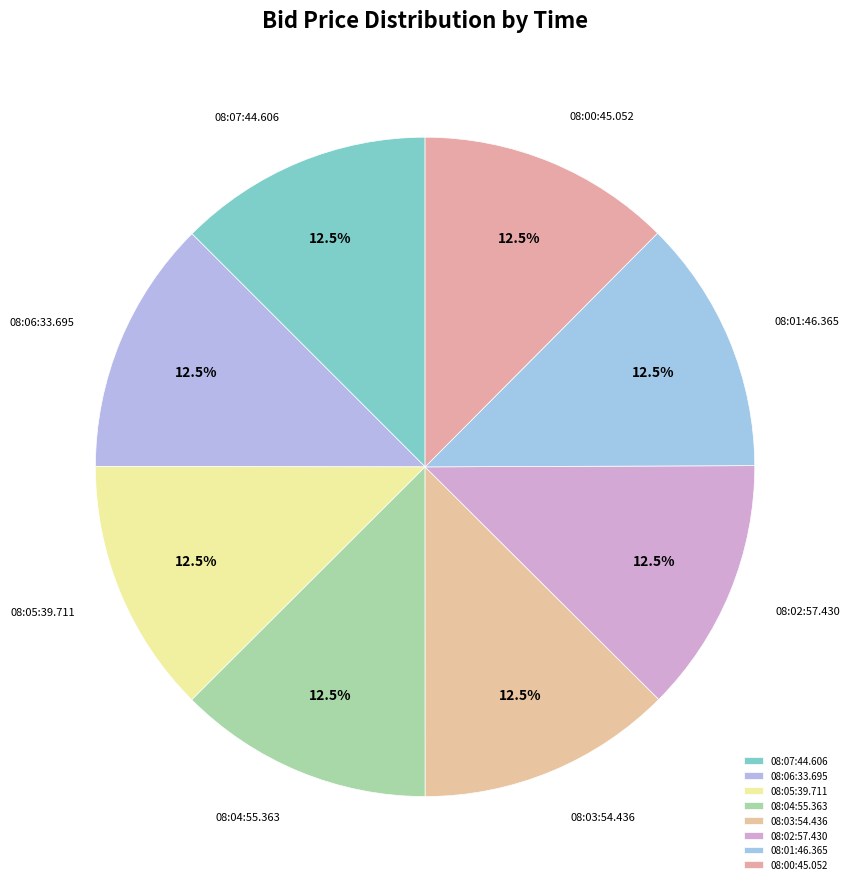

The 08:04:55.363 slice represents 4% of the pie. True or false?

False